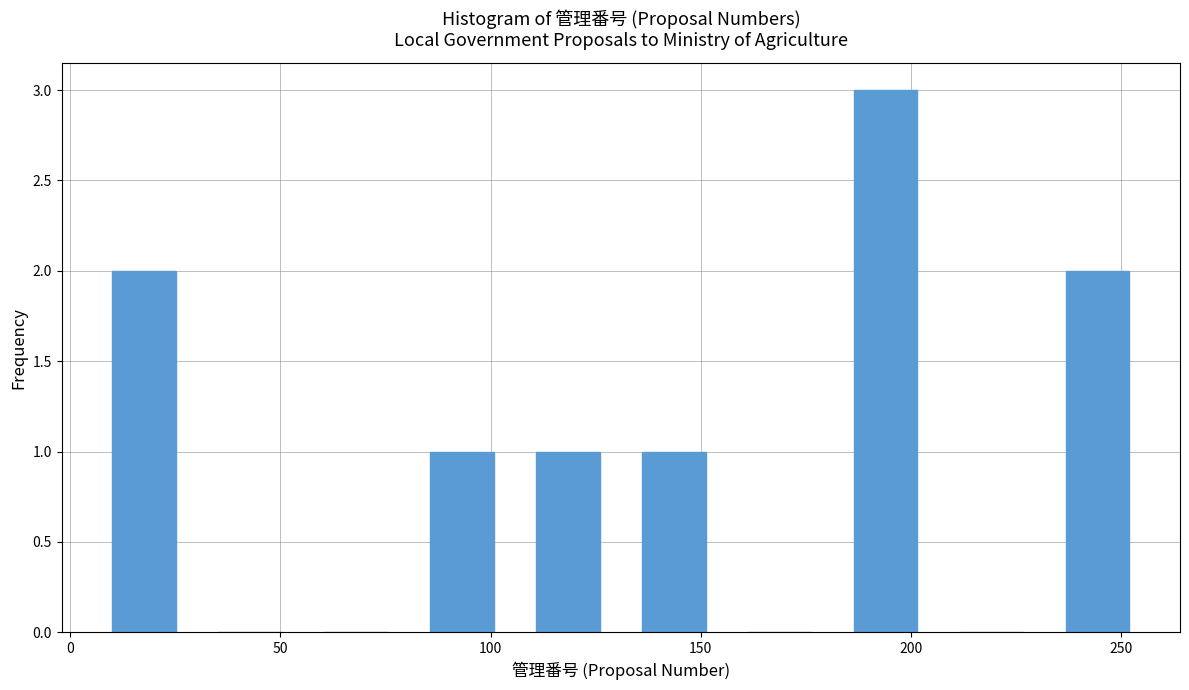

What is the height of the bar covering 230 to 255 on the x-axis? Neither the bar edges nor the heights are printed on the chart, so give them approximately, as read against the axes.

2